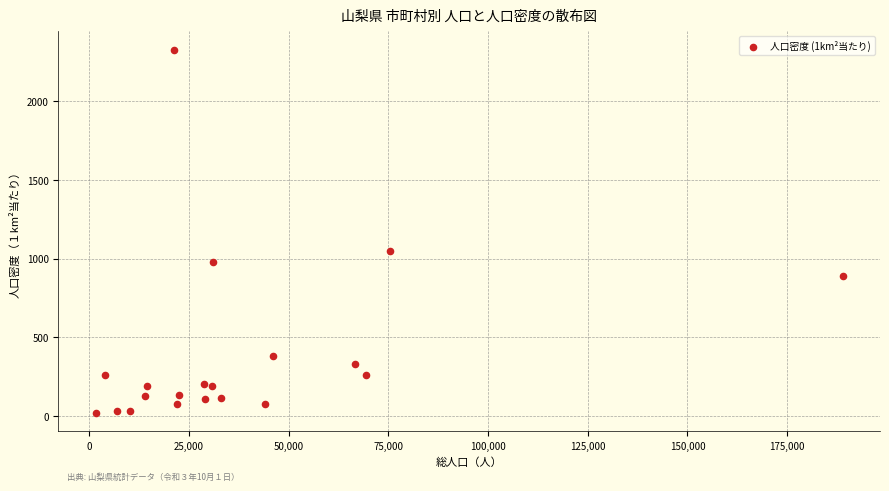

What Y value in the scatter plot is closest to 1174?

1049.6